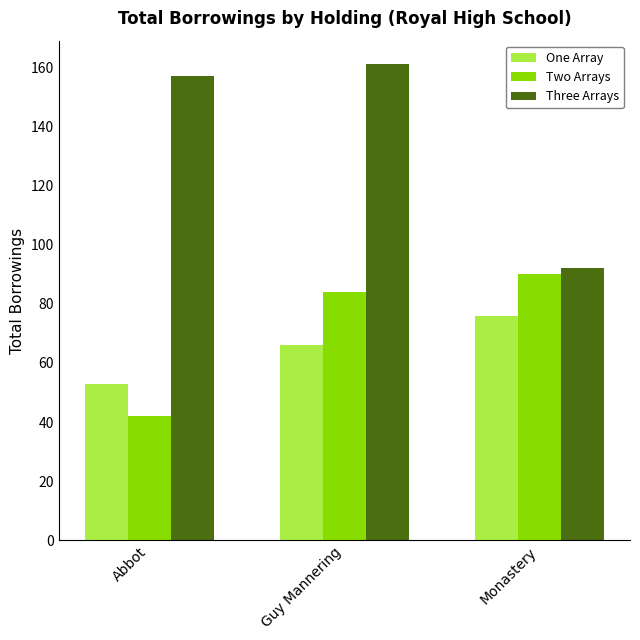

At which label does Two Arrays reach its peak?

Monastery